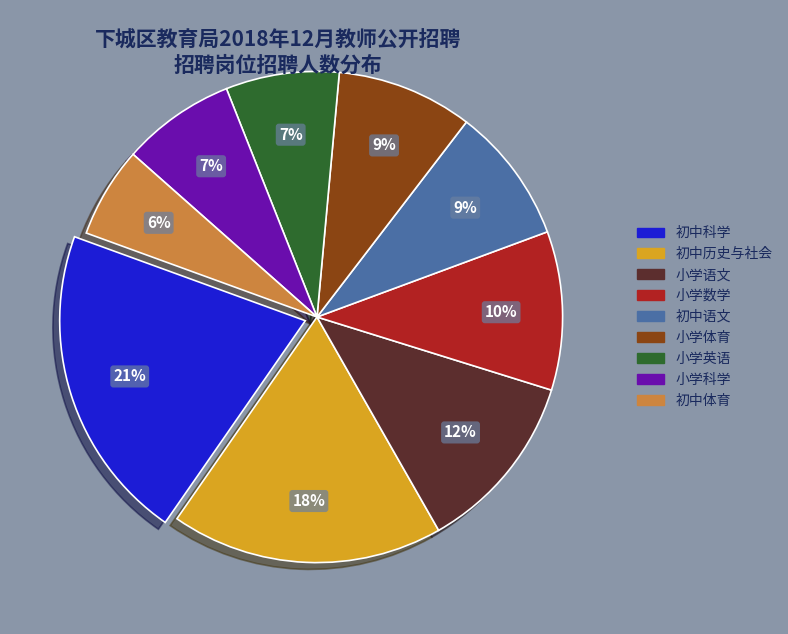

How many segments does this pie chart have?

9